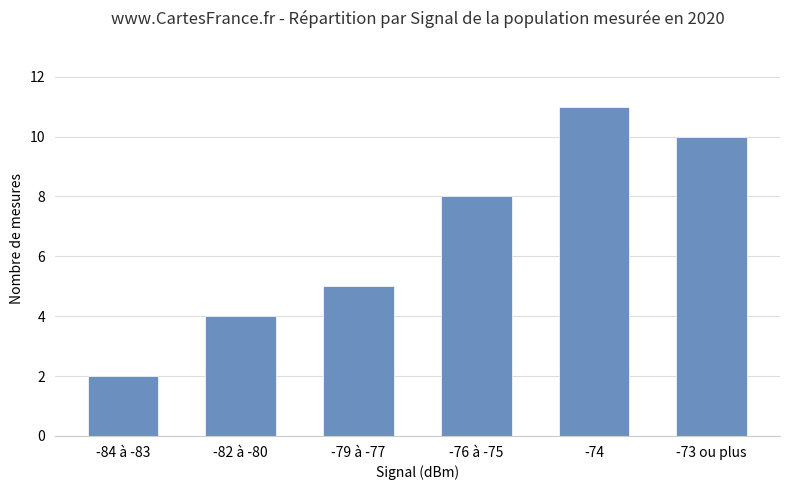

Between -74 and -79 à -77, which is larger?

-74